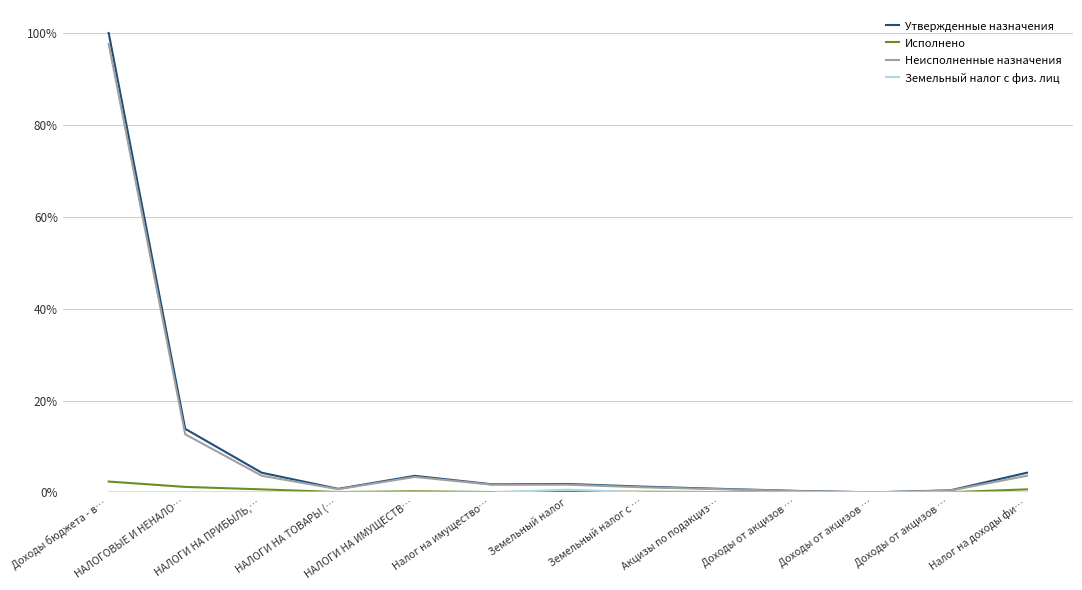

What value does the Исполнено series have at НАЛОГИ НА ПРИБЫЛЬ,…?

0.7